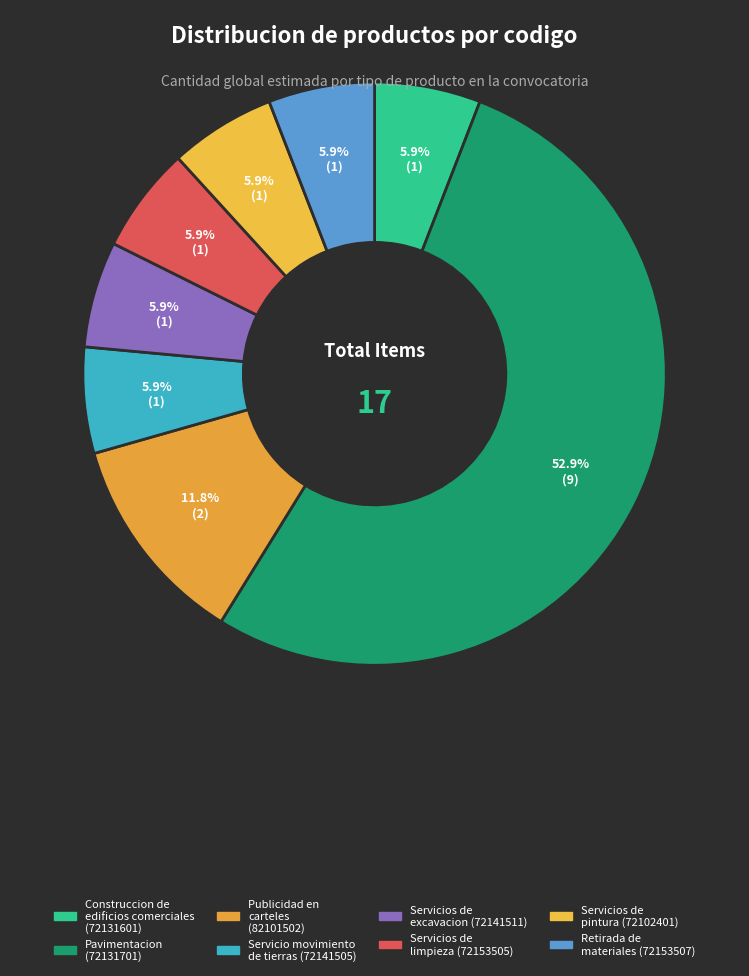

What is the smallest slice in the pie chart?

72131601